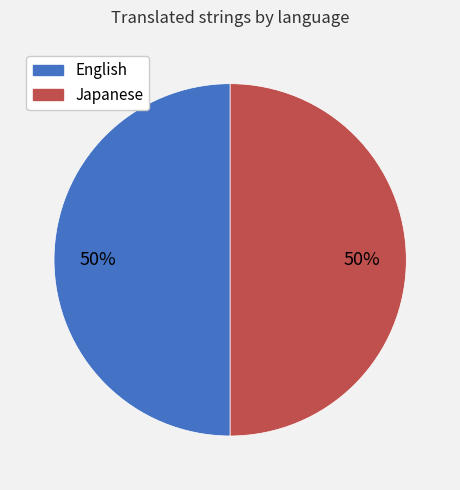

Combined, do Japanese and English account for over 50%?

Yes